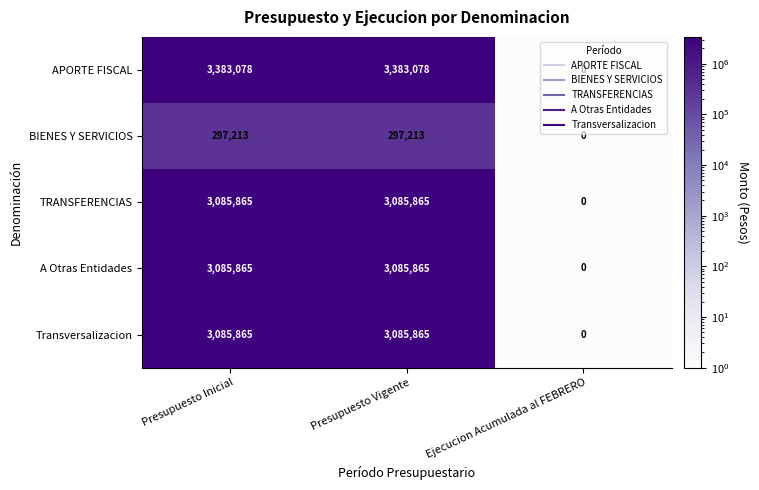

Count the BIENES Y SERVICIOS values in the range 0 to 297213.

3